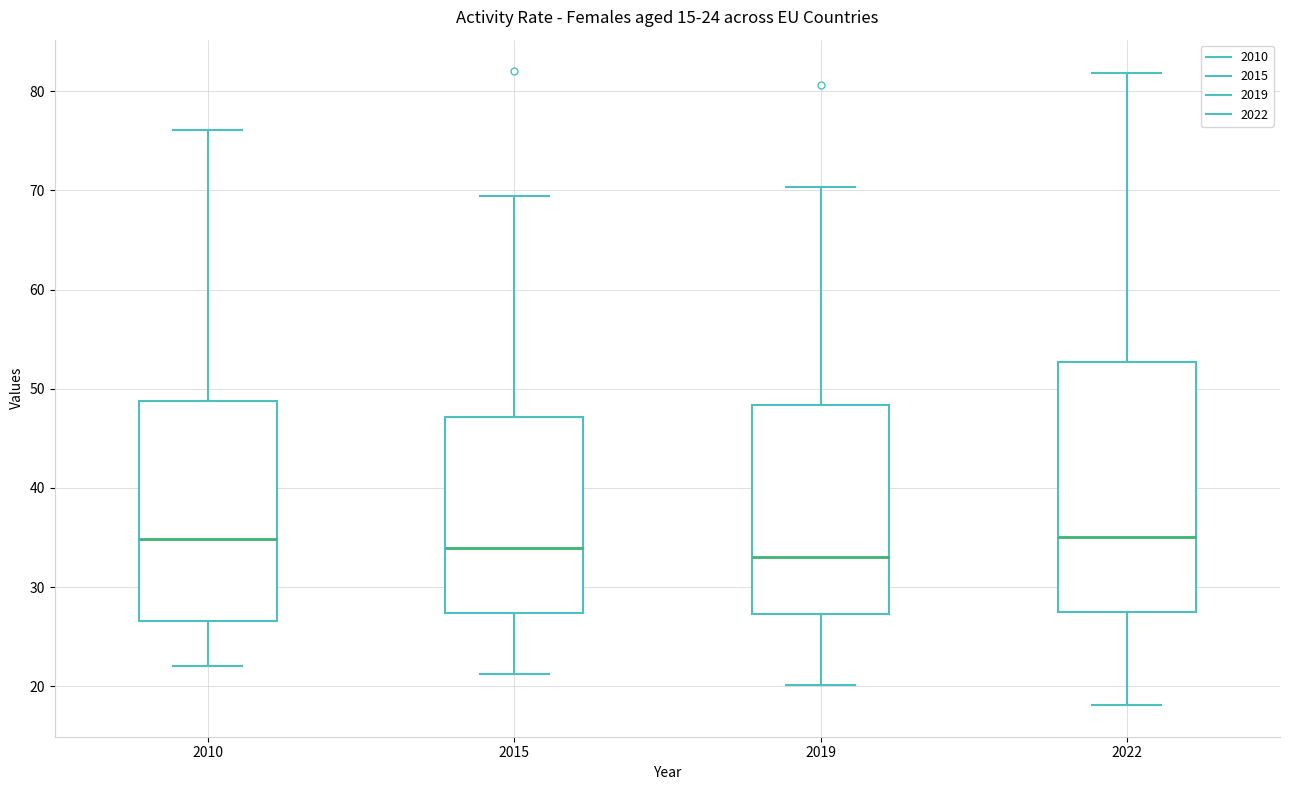

Which box is the tallest, from its lower edge to its upper edge?

2022